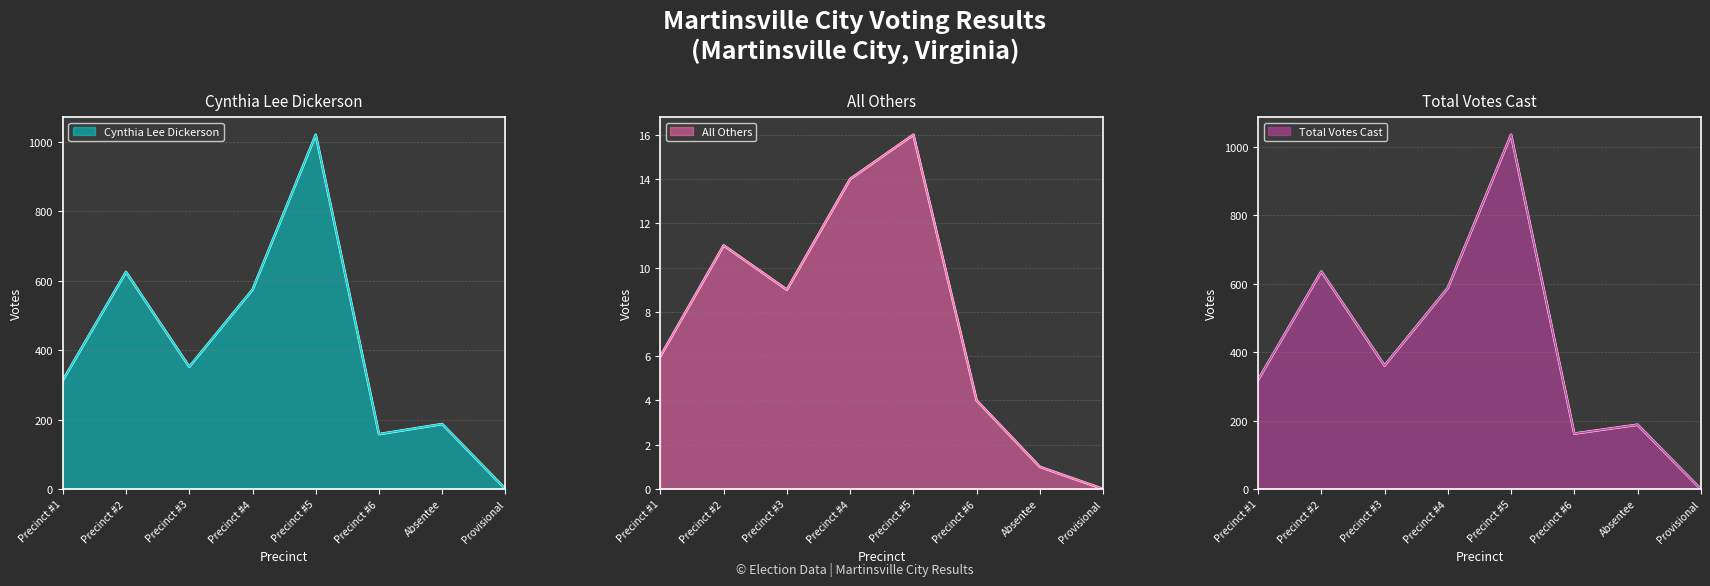

At which label does Total Votes Cast reach its minimum?

Provisional